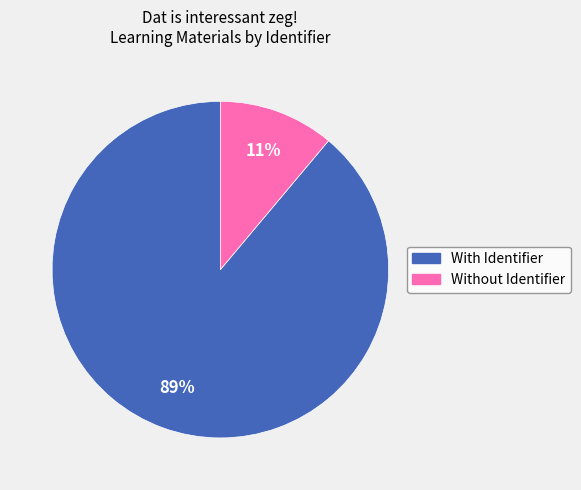

Does any single category account for the majority?

Yes